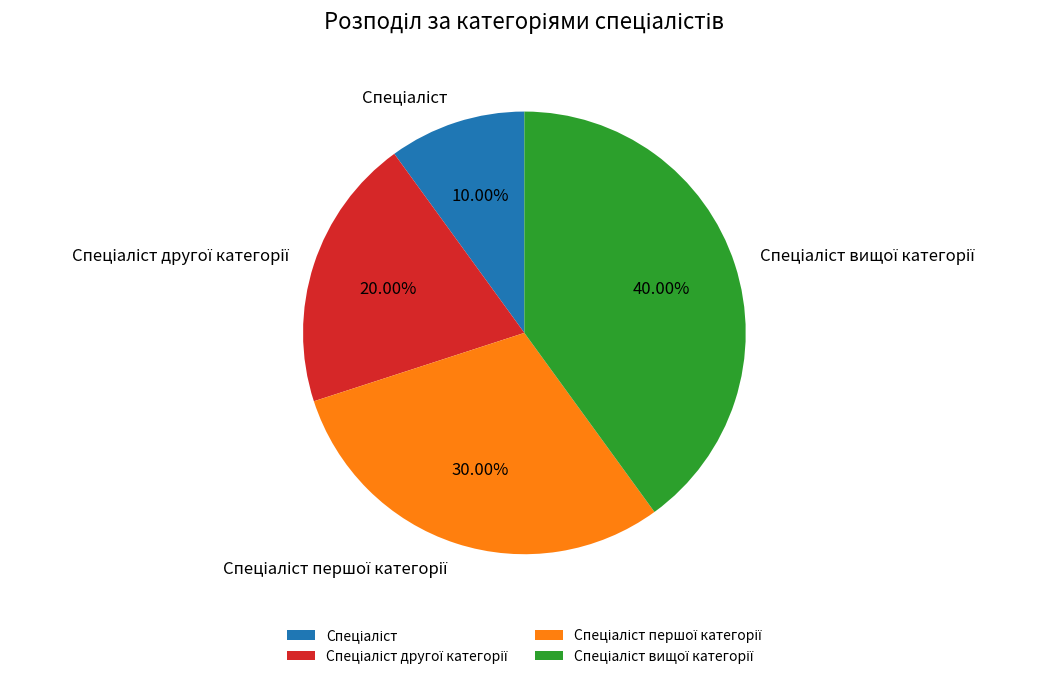

Is there any slice that represents more than half of the pie?

No